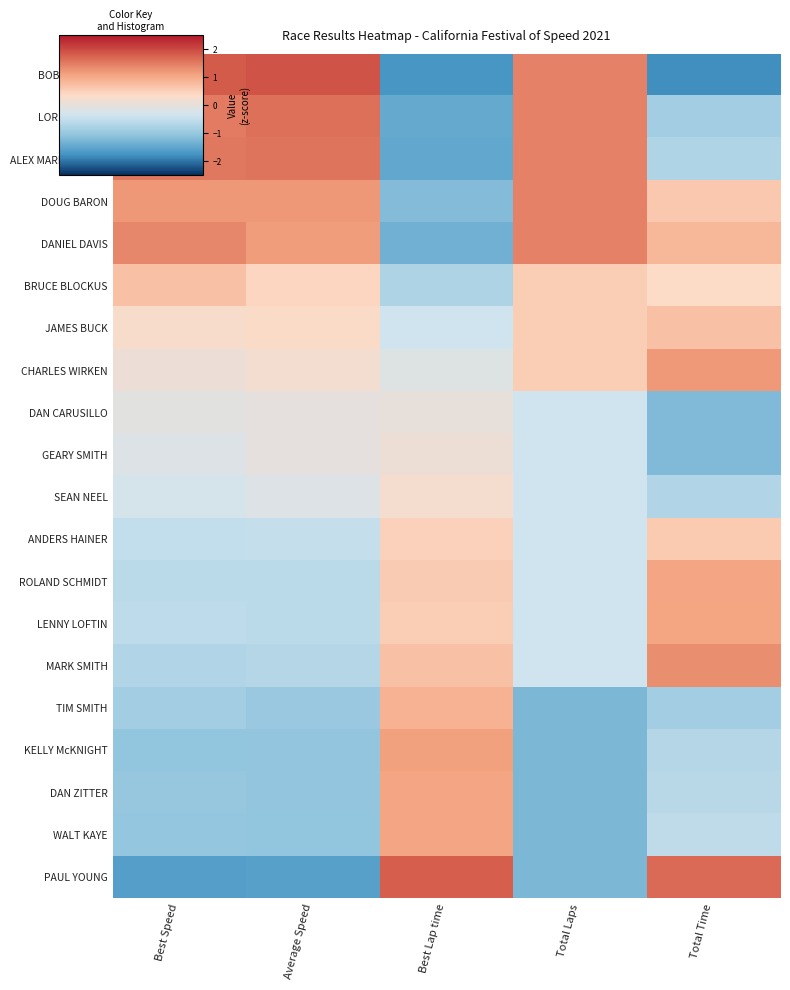

Which series changed the most between Best Speed and Total Time?

BOB MUELLER